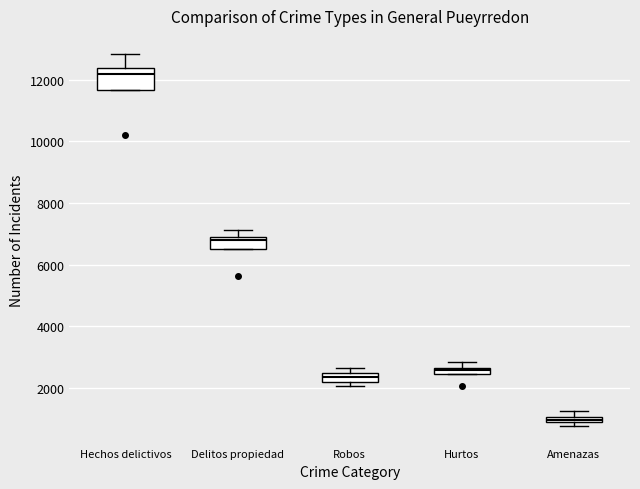

Which box has the lowest median line?

Amenazas